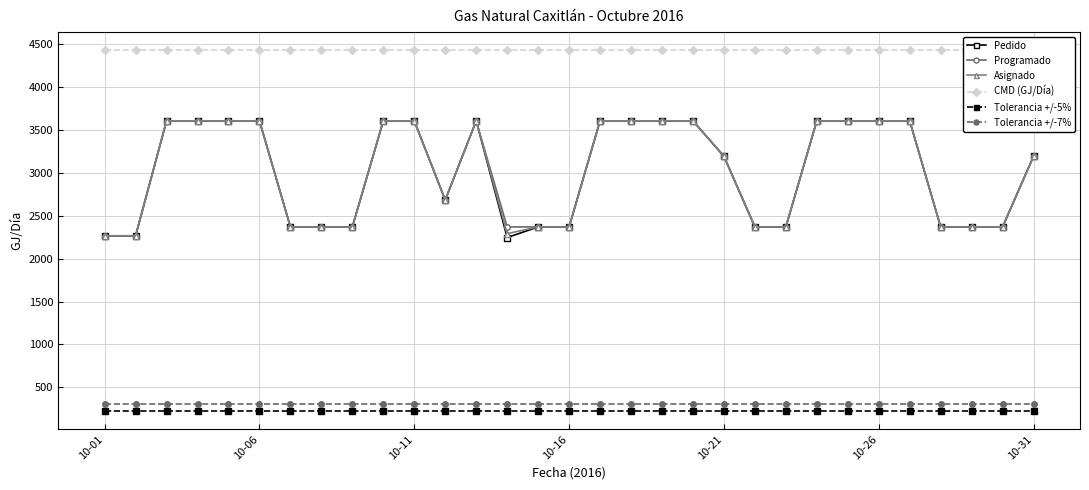

What is the maximum value shown in the chart?

4431.2